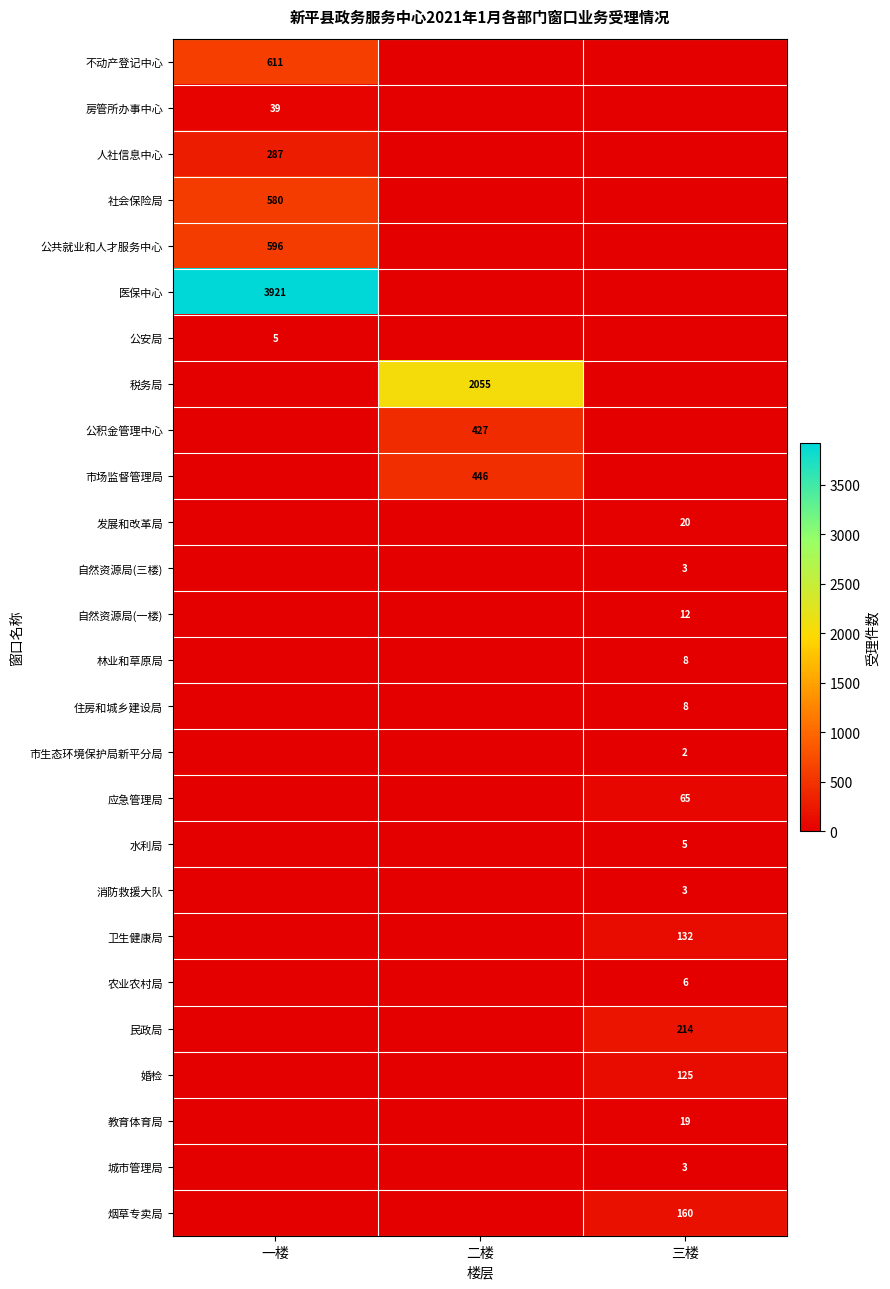

The value of 公积金管理中心 at 二楼 is 427. True or false?

True